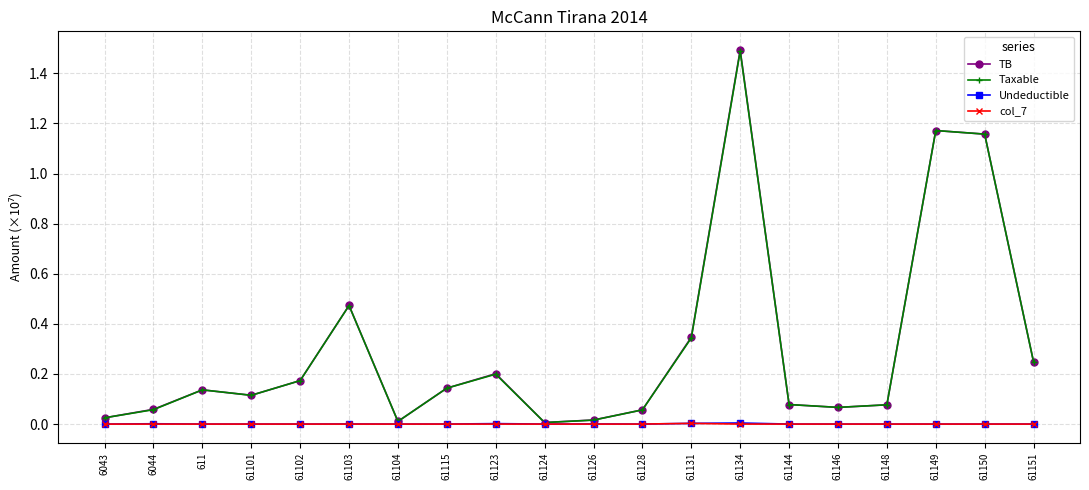

What is the greatest value displayed?

1.5